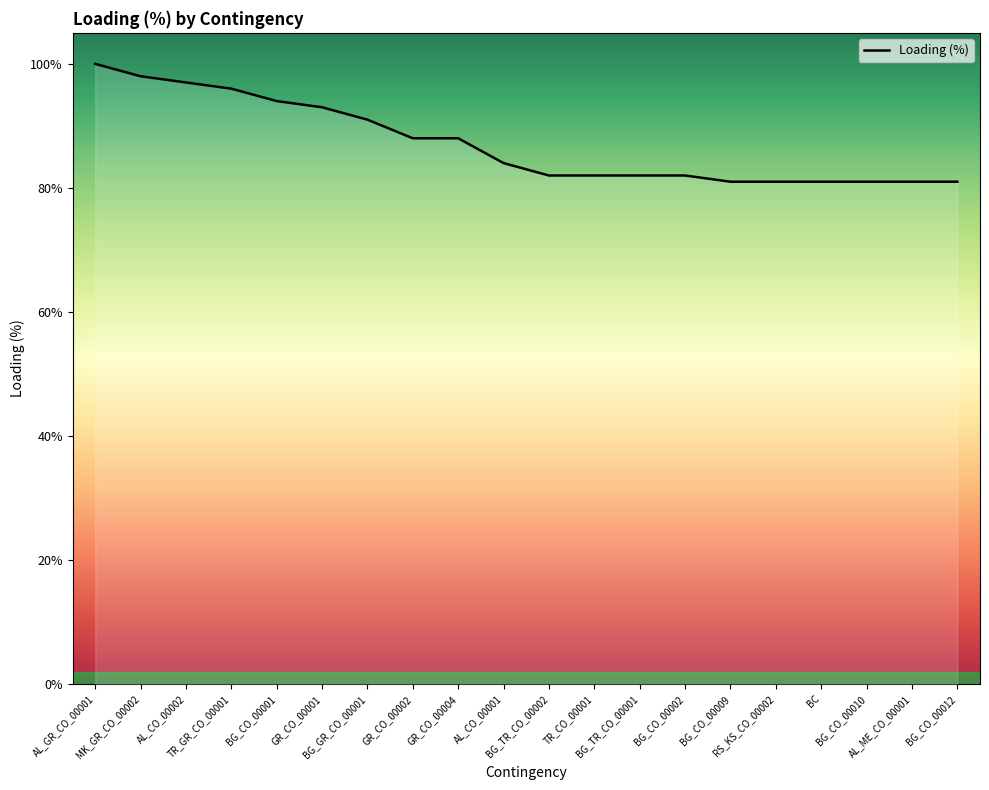

What is the difference between the maximum and minimum values?

19